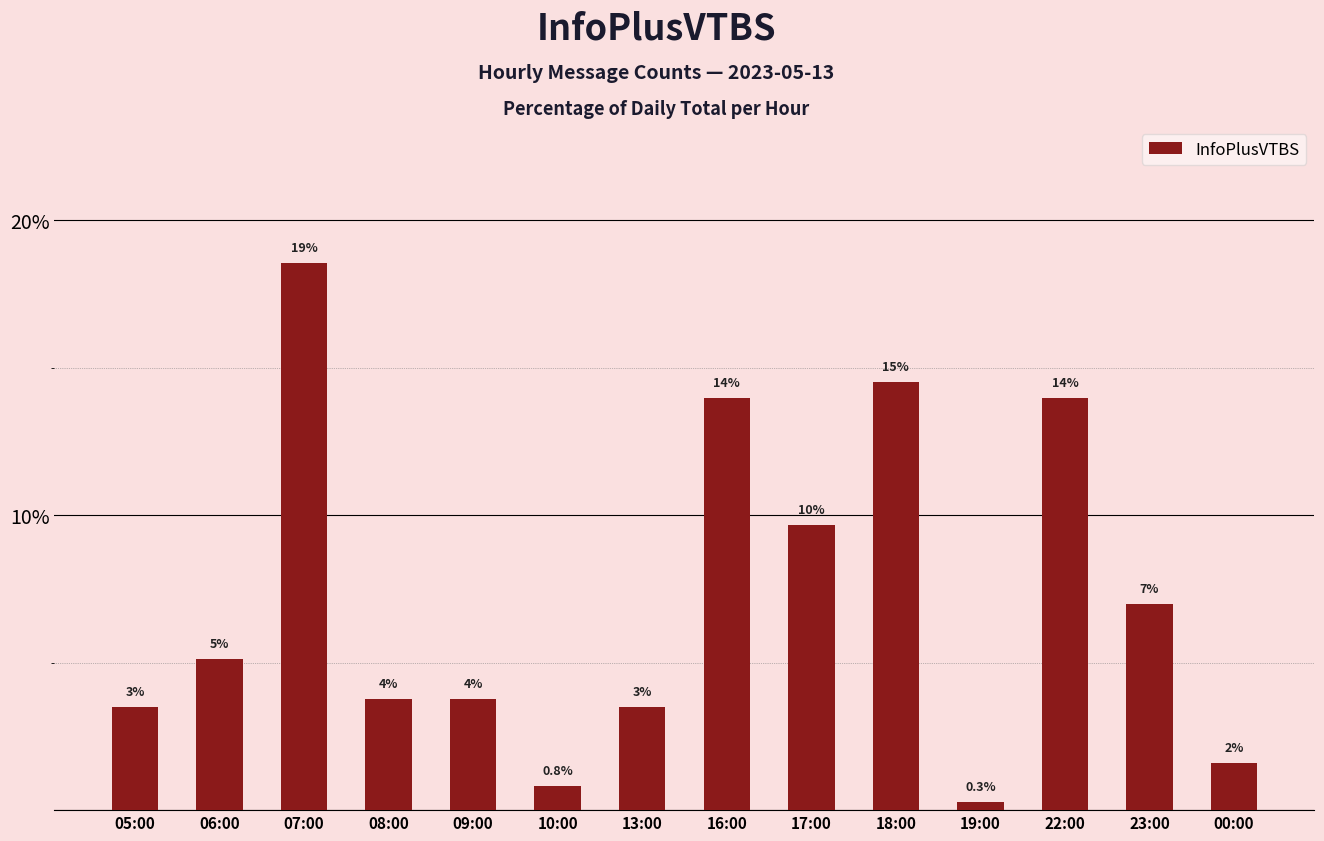

How many bars are there in total?

14